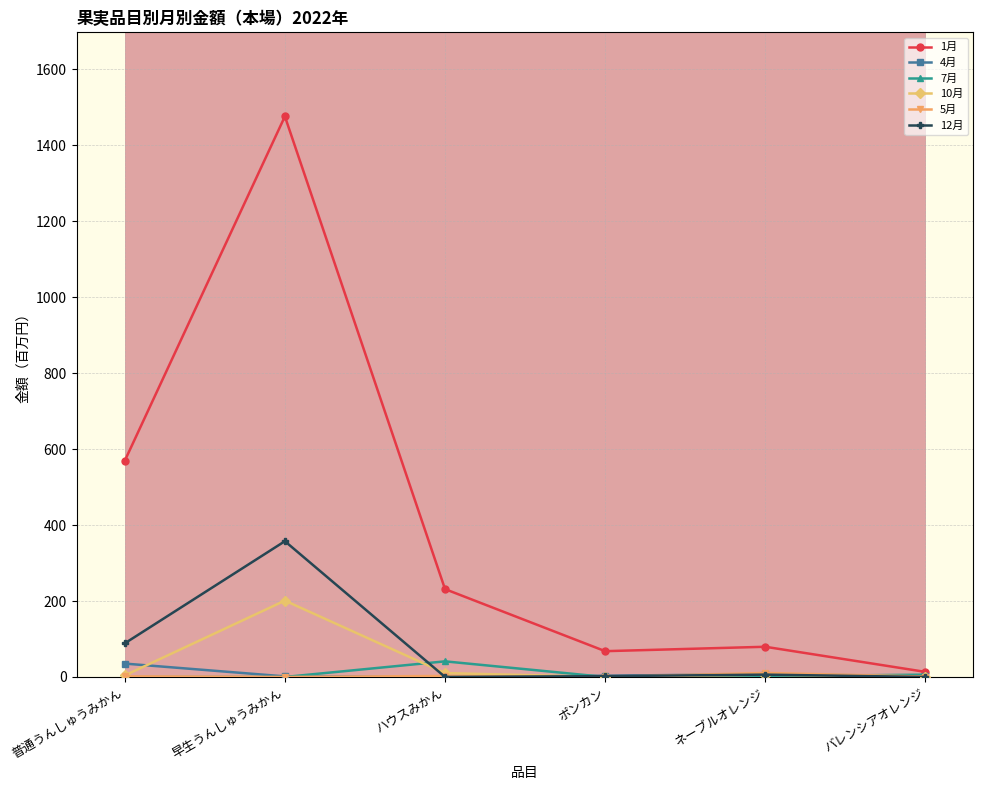

What is the sum of the 4月 values at バレンシアオレンジ and 普通うんしゅうみかん?

37.2